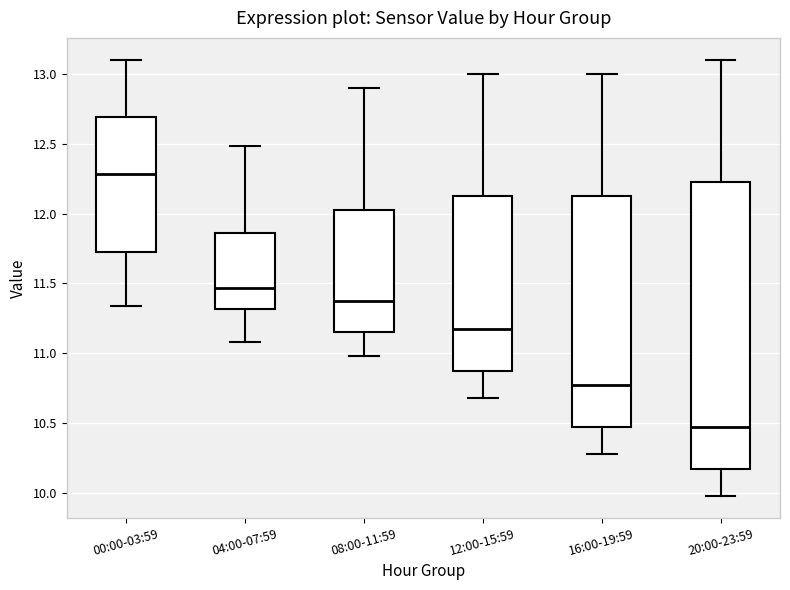

Comparing the boxes themselves (not the whiskers), which one is the tallest?

20:00-23:59